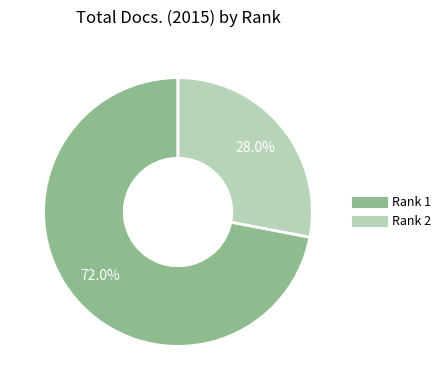

Count the number of slices in the pie.

2